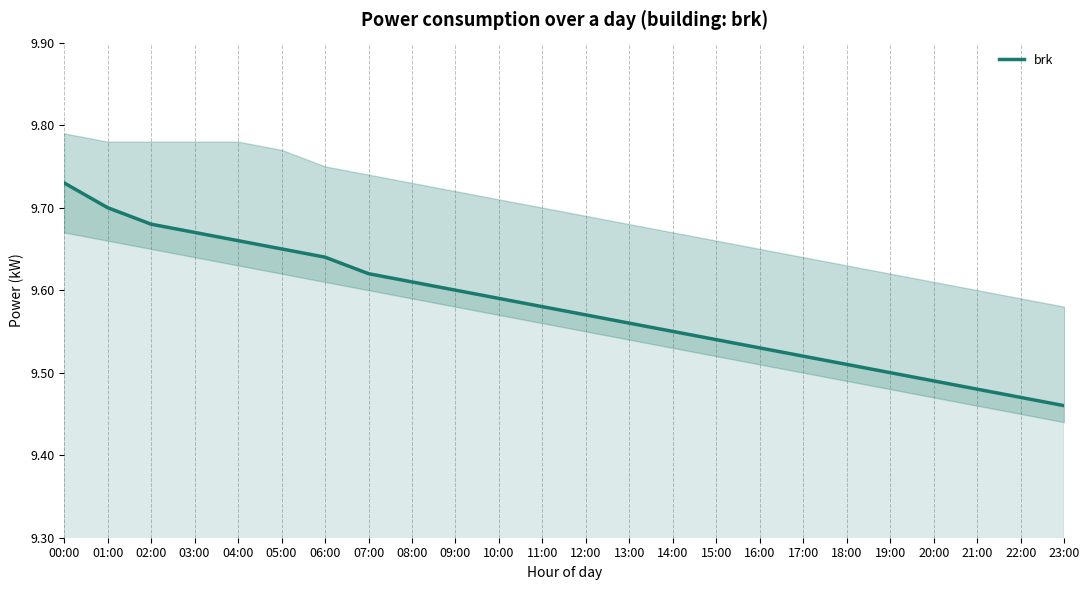

Reading left to right, list all the values displayed in this chart.

00:00=9.7	01:00=9.7	02:00=9.7	03:00=9.7	04:00=9.7	05:00=9.7	06:00=9.6	07:00=9.6	08:00=9.6	09:00=9.6	10:00=9.6	11:00=9.6	12:00=9.6	13:00=9.6	14:00=9.6	15:00=9.5	16:00=9.5	17:00=9.5	18:00=9.5	19:00=9.5	20:00=9.5	21:00=9.5	22:00=9.5	23:00=9.5